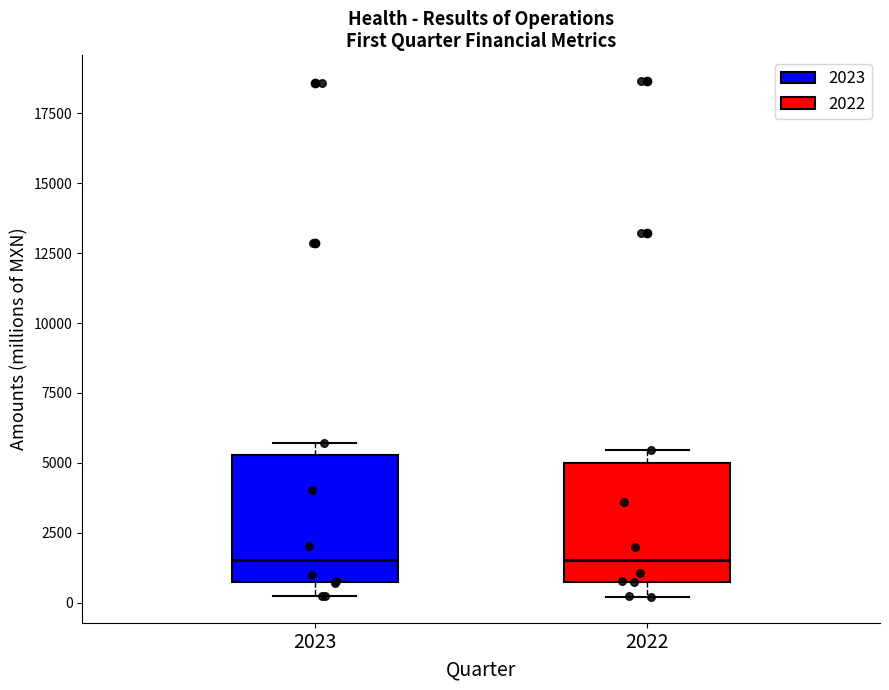

Reading left to right, read every box against the y-axis: the position of its median line, the range the box covers, and the ends of its whiskers. The values are not printed on the chart, so give them approximately, as read against the axis.

2023: median 1500, box 500 to 5500, whiskers 0 to 5500 (just above the box's upper edge)
2022: median 1500, box 500 to 5000, whiskers 0 to 5500